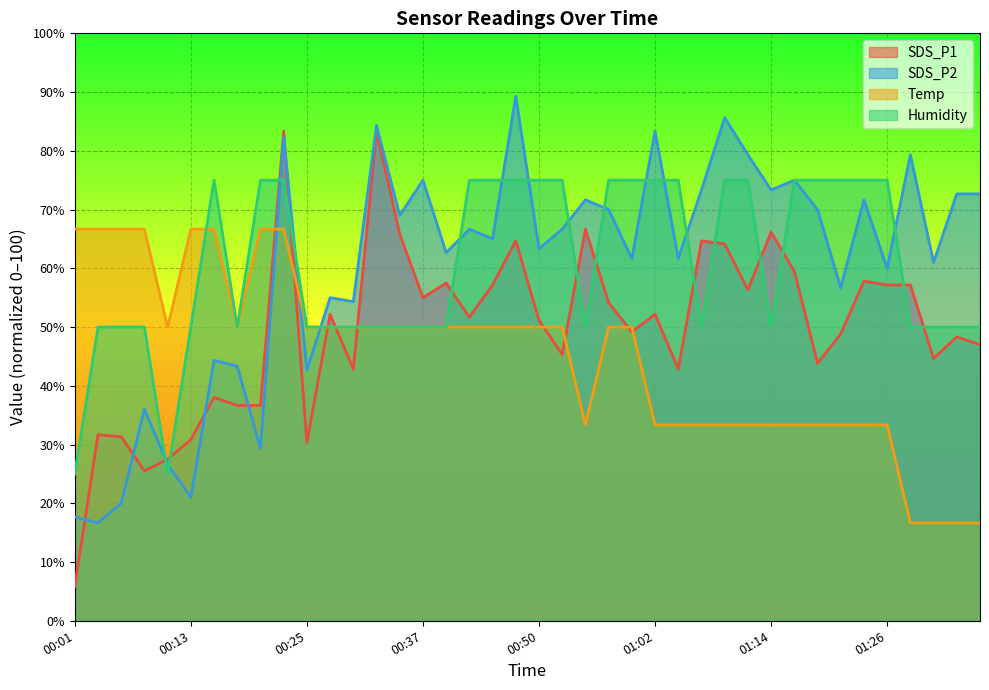

Which series has the largest total across all categories?

Humidity